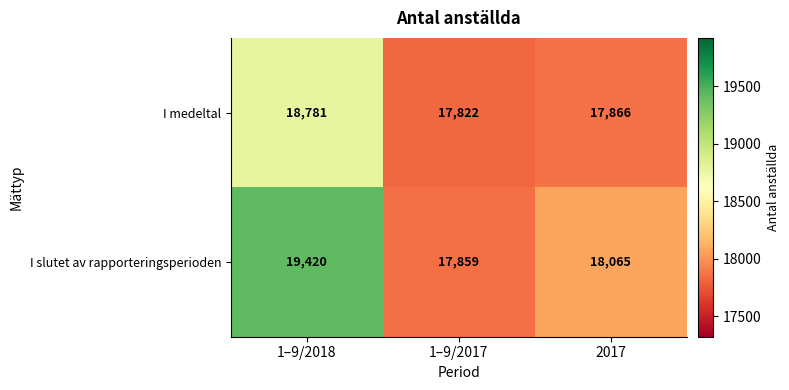

Which category has the lowest value in the I slutet av rapporteringsperioden series?

1–9/2017